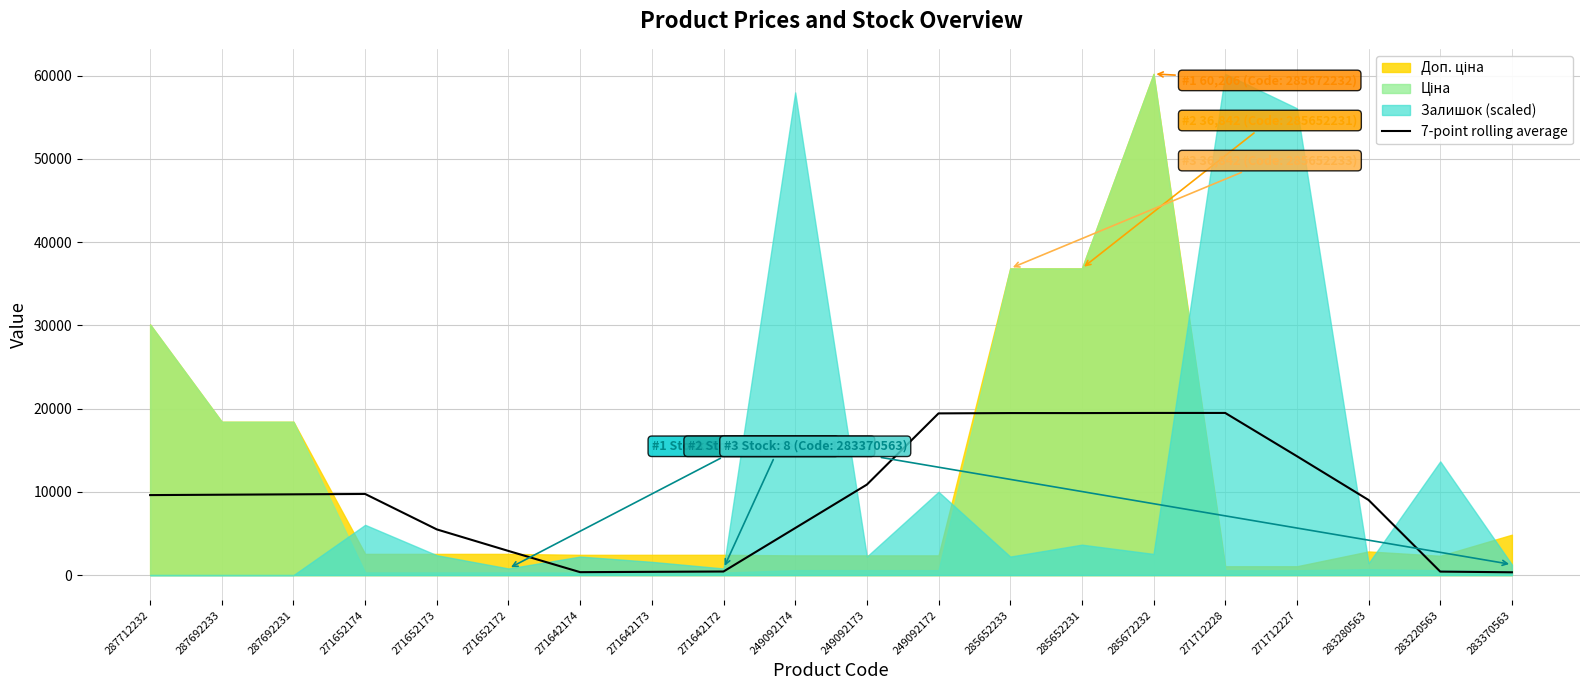

Which label corresponds to the largest value in the chart?

285672232